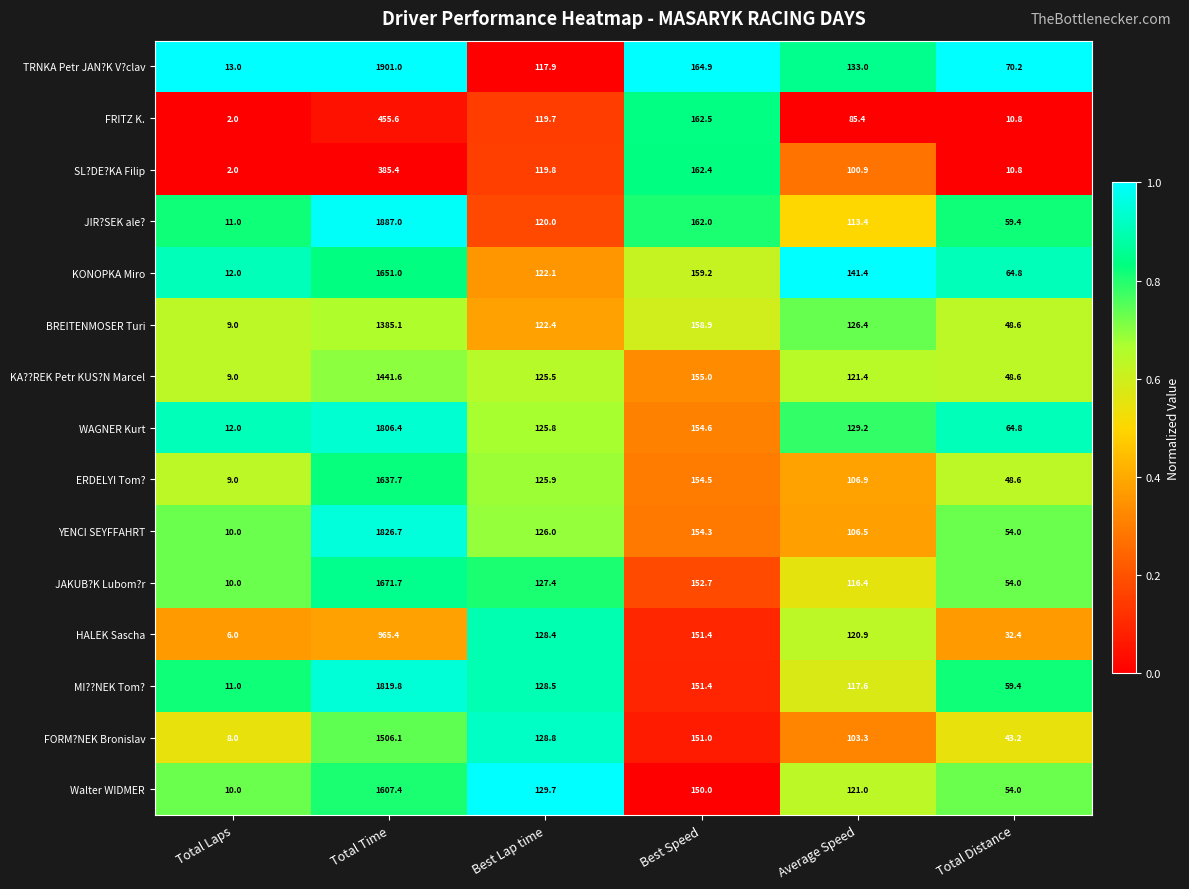

What is the difference between the maximum and minimum values in the JIR?SEK ale? series?

1876.0